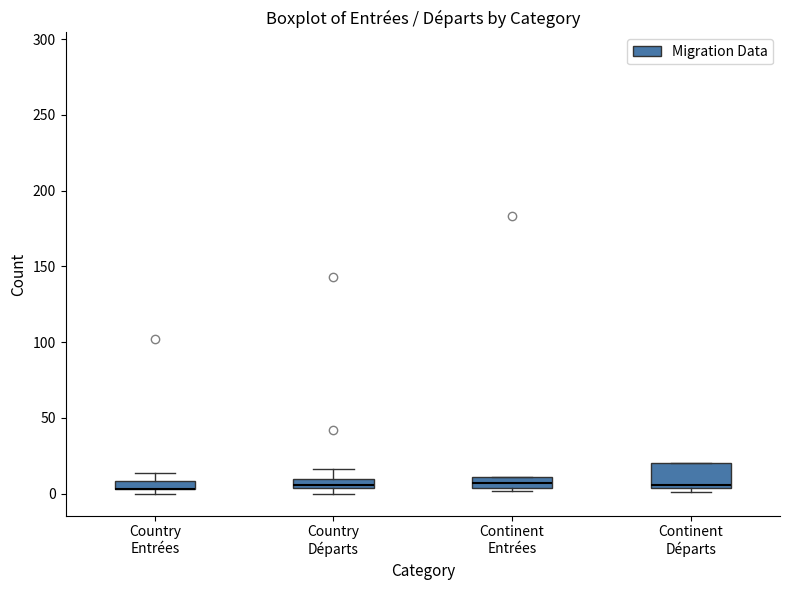

Which box is the tallest, from its lower edge to its upper edge?

Continent Départs